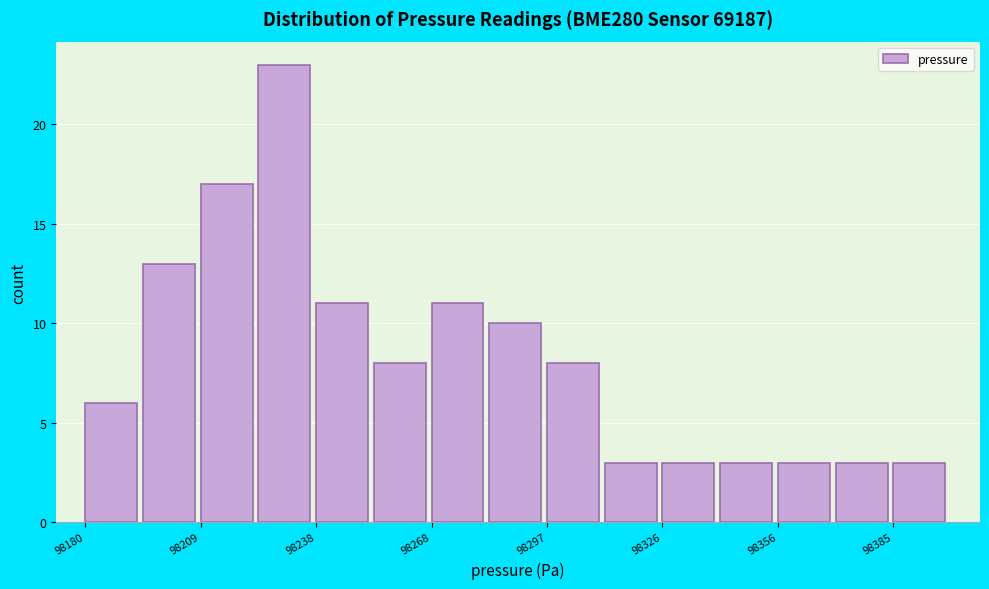

Read against the x-axis, roughly where is the centre of the tallest bar?

98230